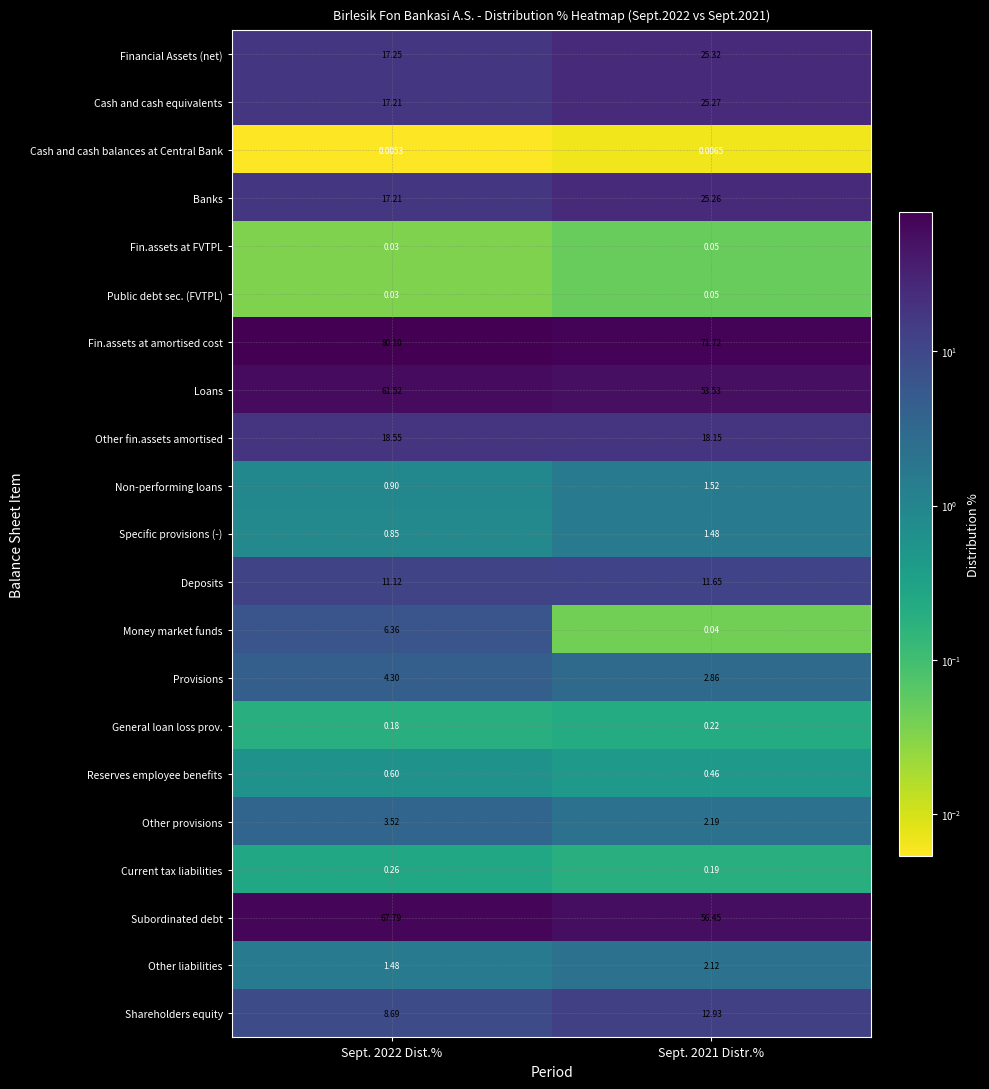

Which series has the largest range (max minus min)?

Subordinated debt